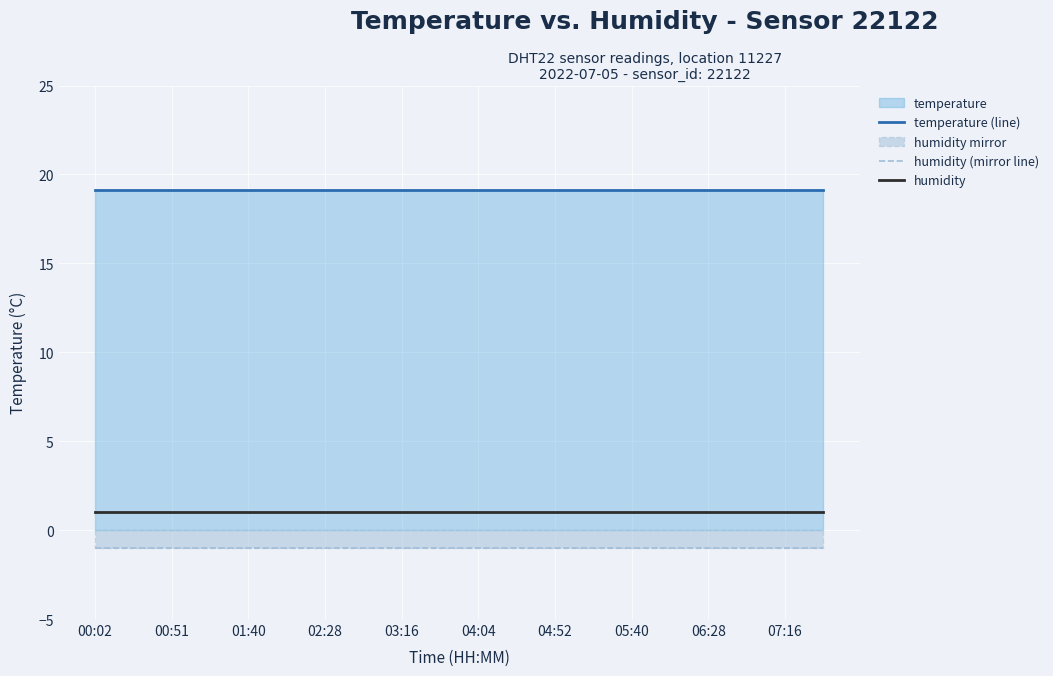

How many categories are shown in the chart?

20